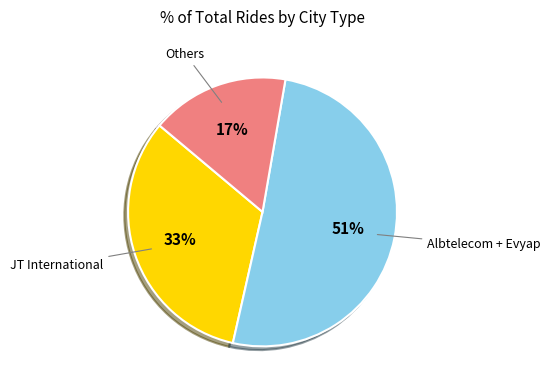

To the nearest percent, what is the average slice percentage?

33%